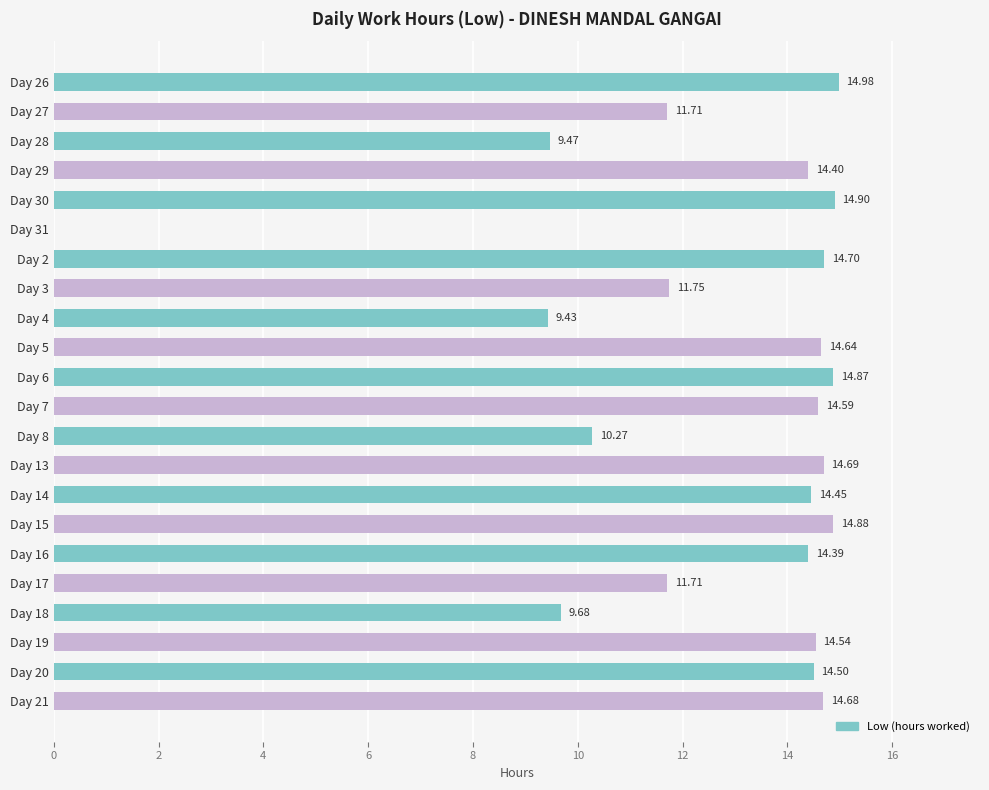

What is the sum of all values?

279.2